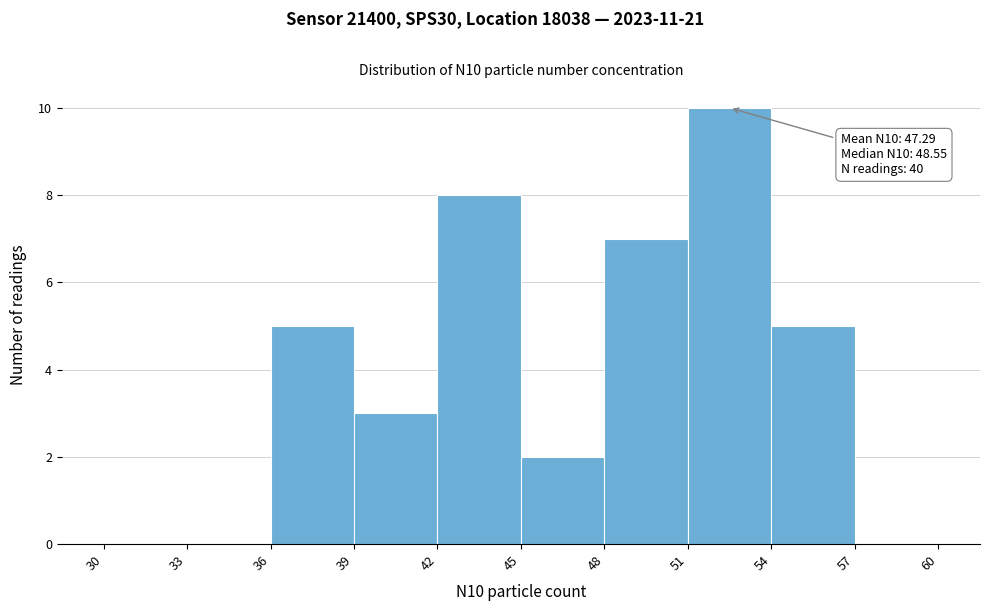

Over which range of the x-axis is the bar tallest?

51 to 54